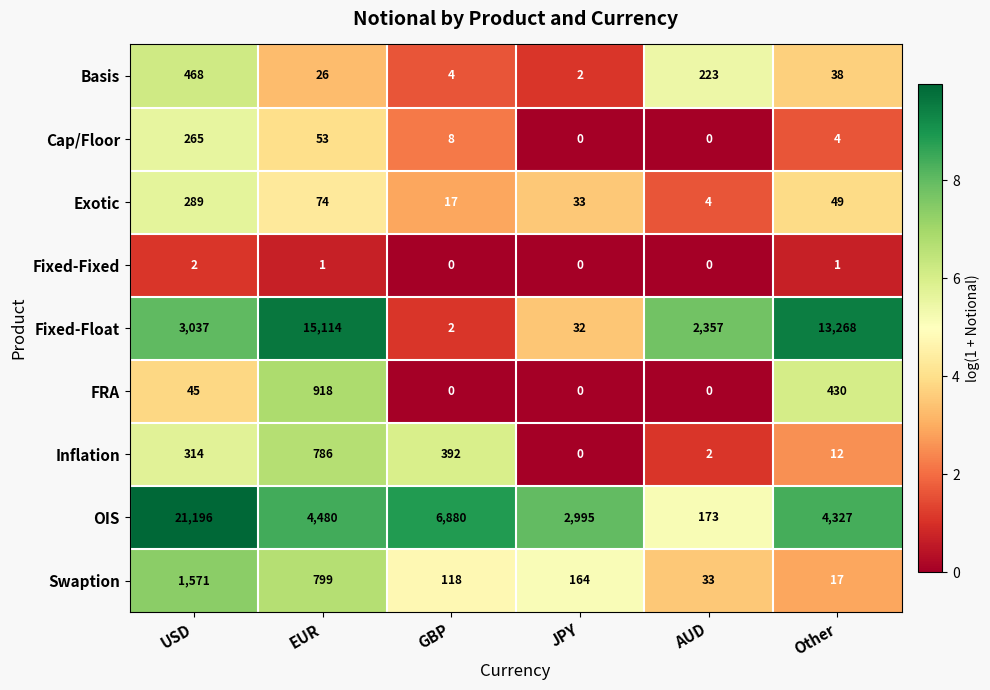

What is the difference between the highest and lowest values at USD?

21194